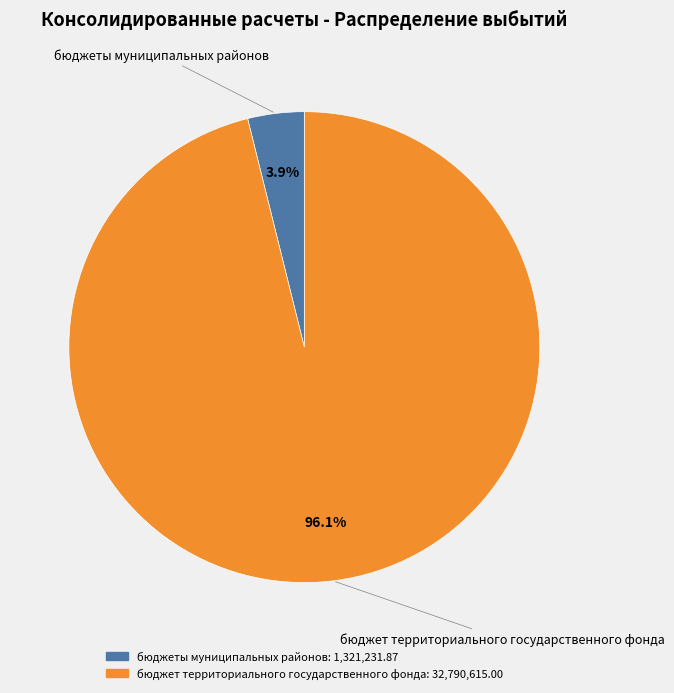

Which has a higher value, бюджеты муниципальных районов or бюджет территориального государственного фонда?

бюджет территориального государственного фонда